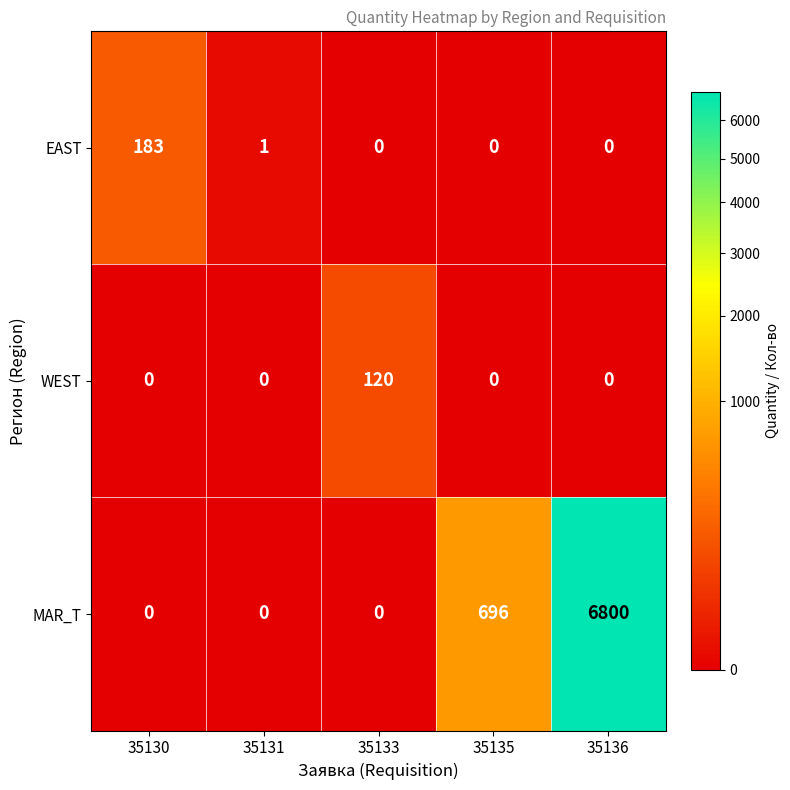

Reading left to right, what are all the values shown in this chart?

EAST: 183	1	0	0	0
WEST: 0	0	120	0	0
MAR_T: 0	0	0	696	6800